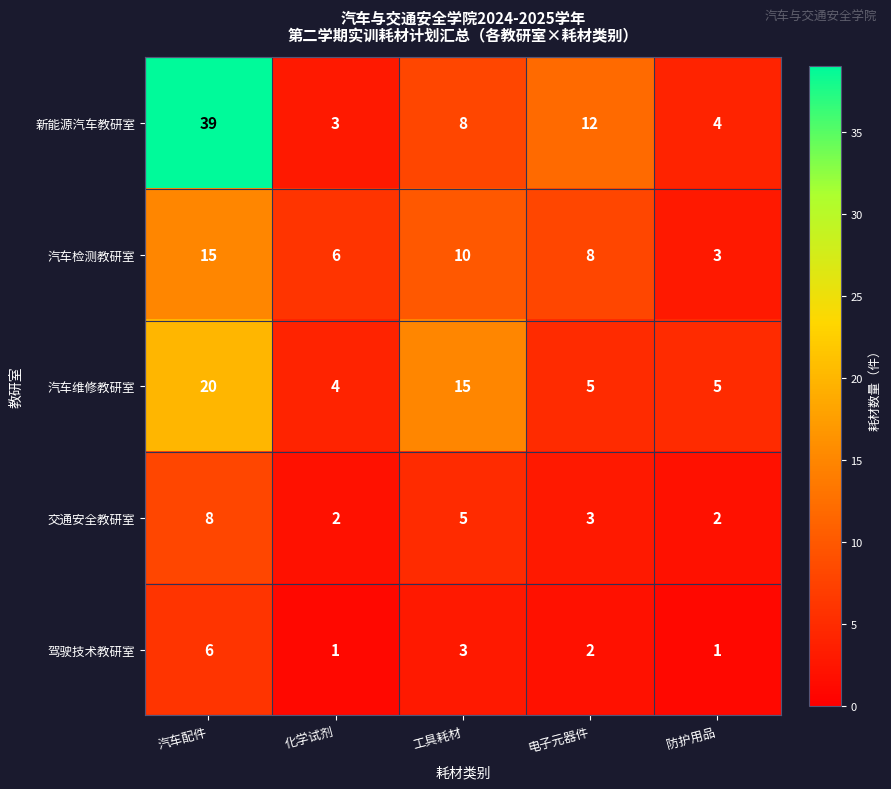

At which label is 交通安全教研室 closest to 5?

工具耗材